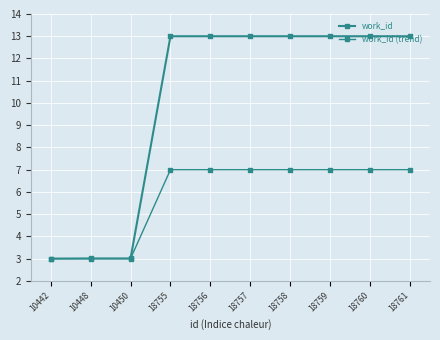

List the series in order of their peak value, highest first.

work_id, work_id (trend)